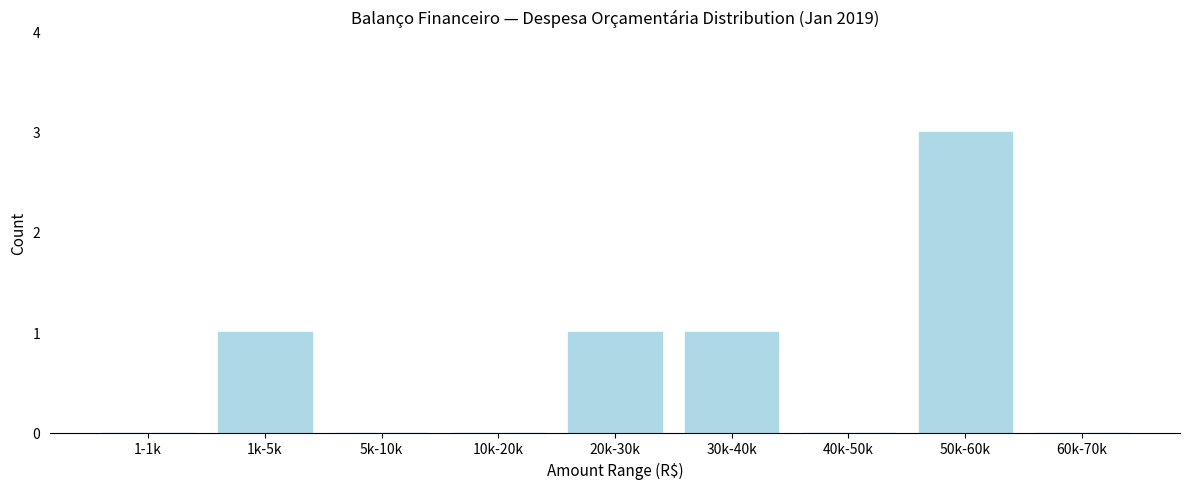

Reading left to right, what are all the values shown in this chart?

1-1k=0	1k-5k=1	5k-10k=0	10k-20k=0	20k-30k=1	30k-40k=1	40k-50k=0	50k-60k=3	60k-70k=0